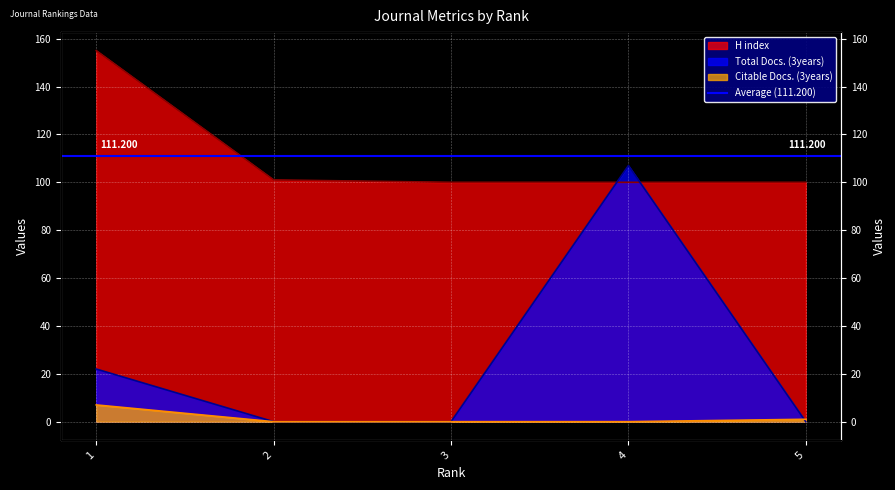

What is the value of the H index point at the 4th from the left?

100